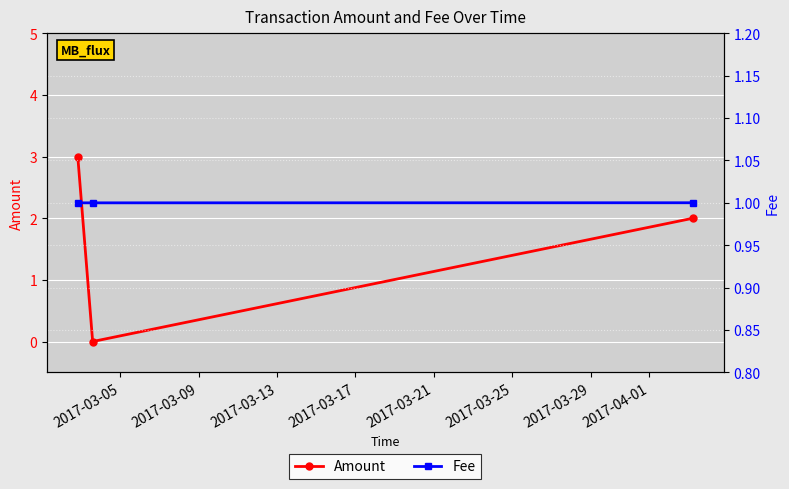

What are all the series names shown in the legend?

Amount, Fee